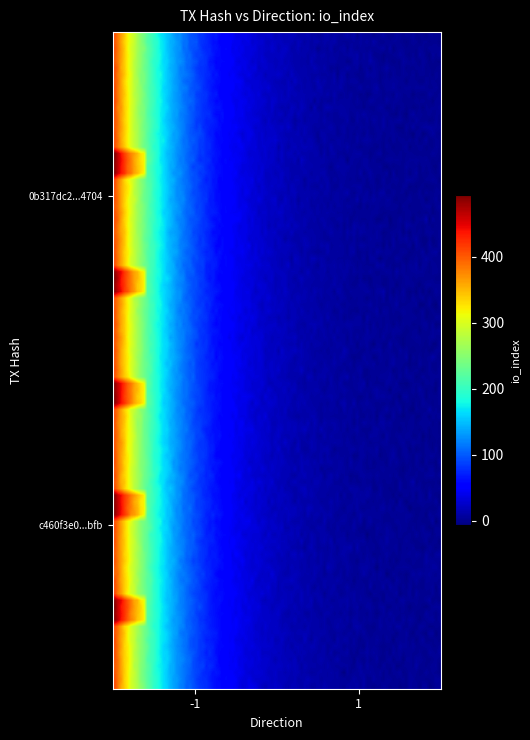

Reading left to right, list all the values displayed in this chart.

0b317dc2d7c5c0b05cb5208c012d9dec74c4704: direction=-1	io_index=407
c460f3e02b4baf99539a6cbf3511b5d5c376bfb: direction=1	io_index=1